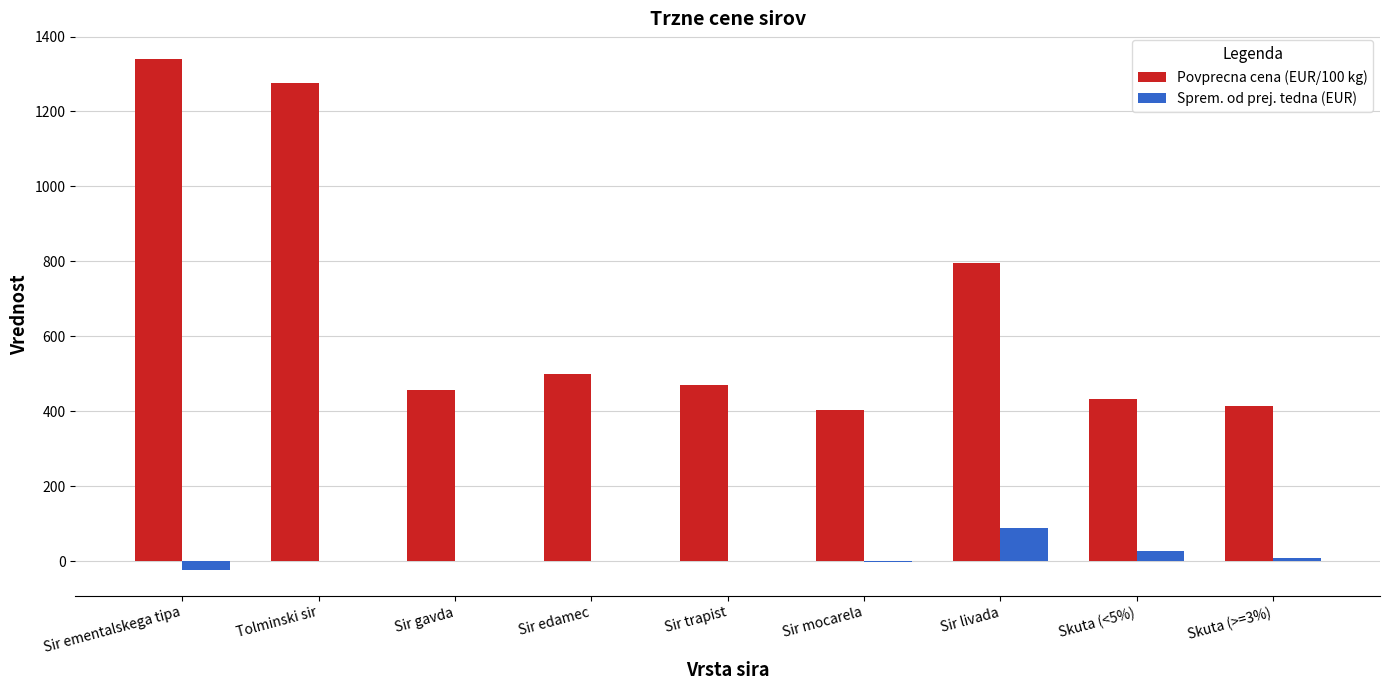

How many groups of bars are there?

9